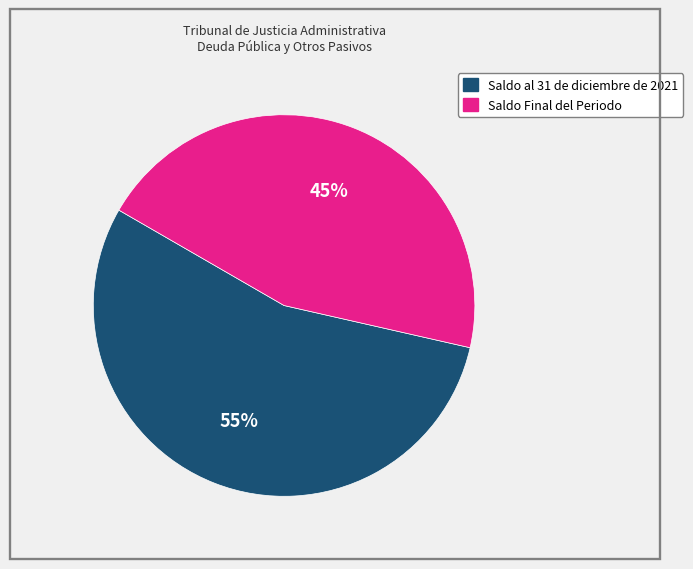

Which slice is the largest?

Saldo al 31 de diciembre de 2021